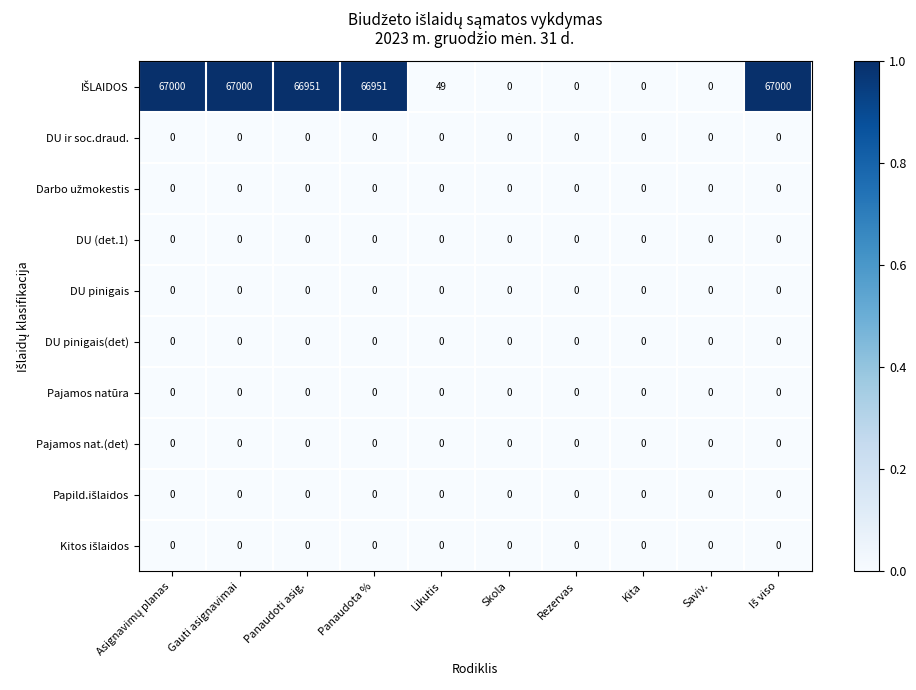

True or false: Pajamos natūra has a value of 0 at Saviv..

True